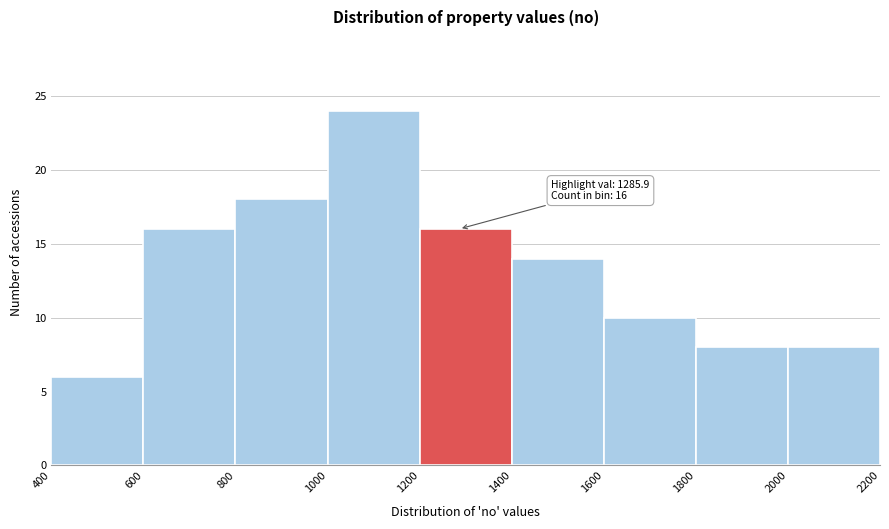

Over which range of the x-axis is the bar tallest?

1000 to 1200